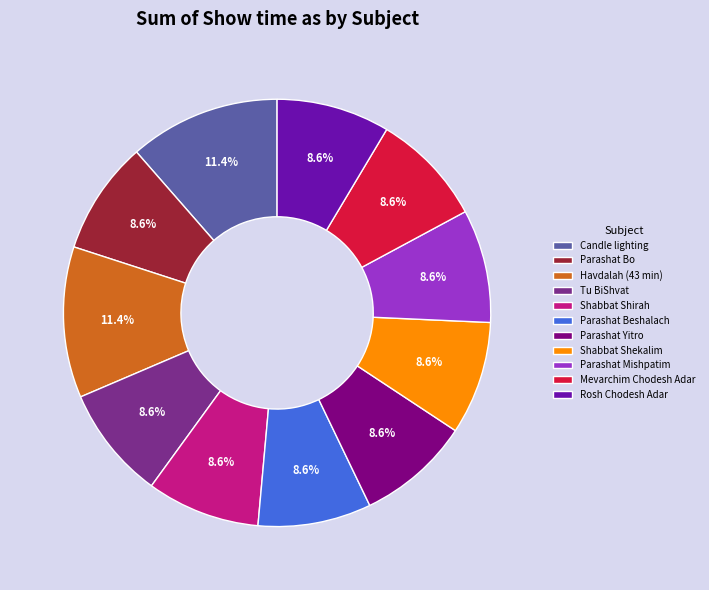

To the nearest percent, what portion does Parashat Mishpatim represent?

9%